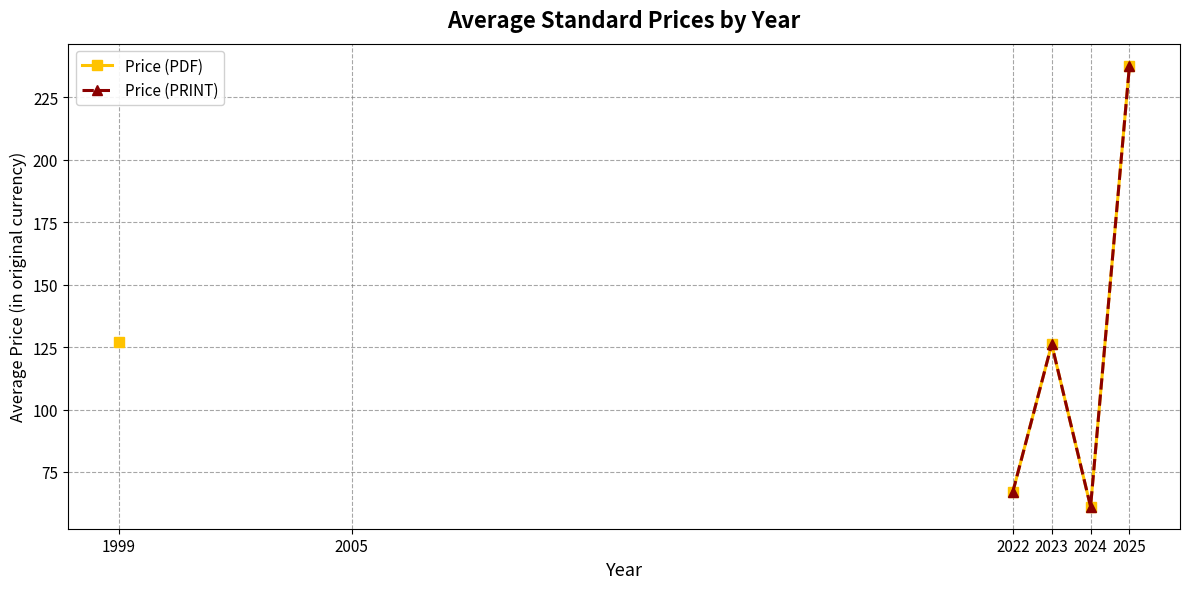

True or false: Price (PDF) and Price (PRINT) cross at least once.

False